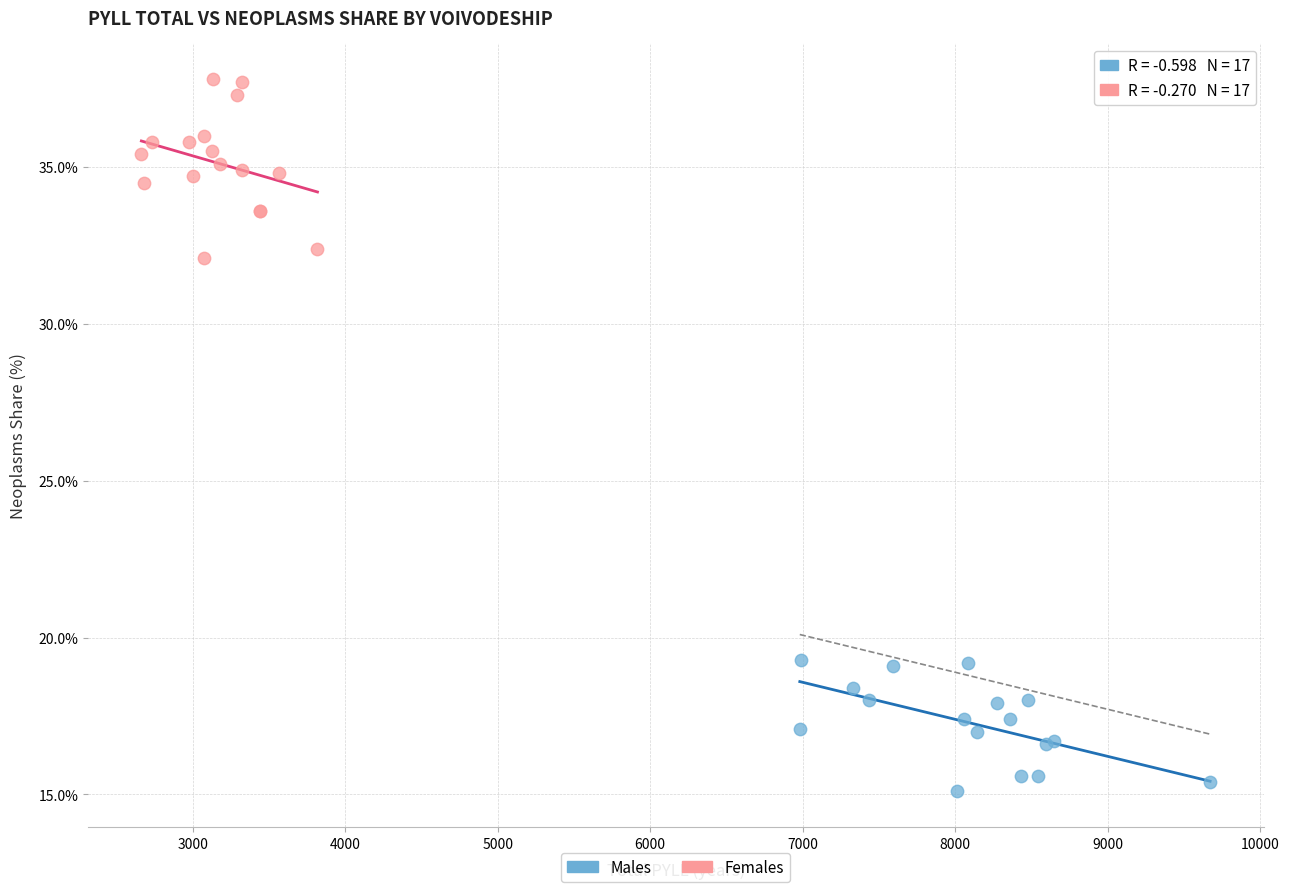

Which series has the largest Y range (max minus min)?

Females